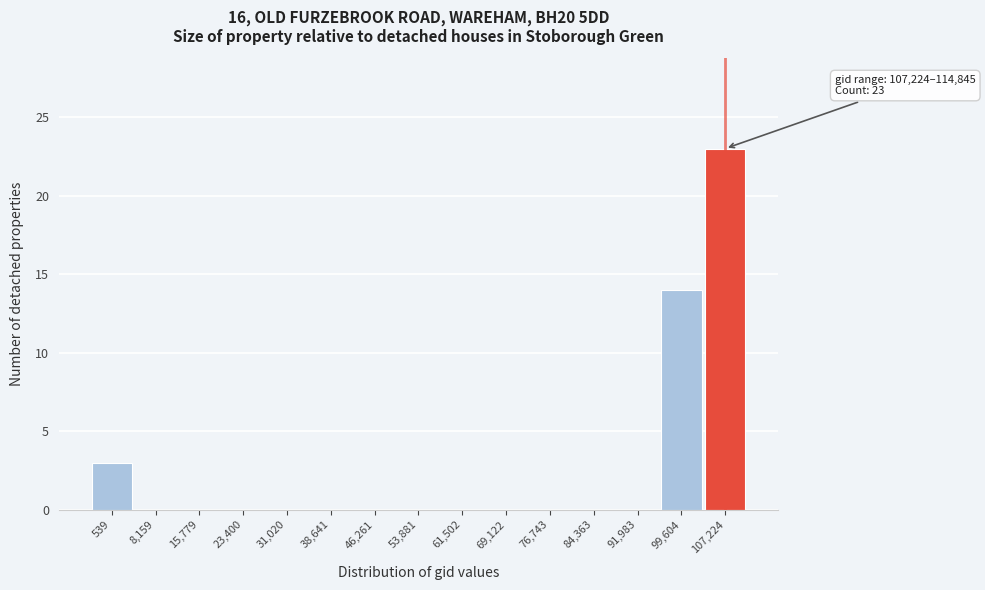

Reading left to right, what are all the values shown in this chart?

539=3	8,159=0	15,779=0	23,400=0	31,020=0	38,641=0	46,261=0	53,881=0	61,502=0	69,122=0	76,743=0	84,363=0	91,983=0	99,604=14	107,224=23